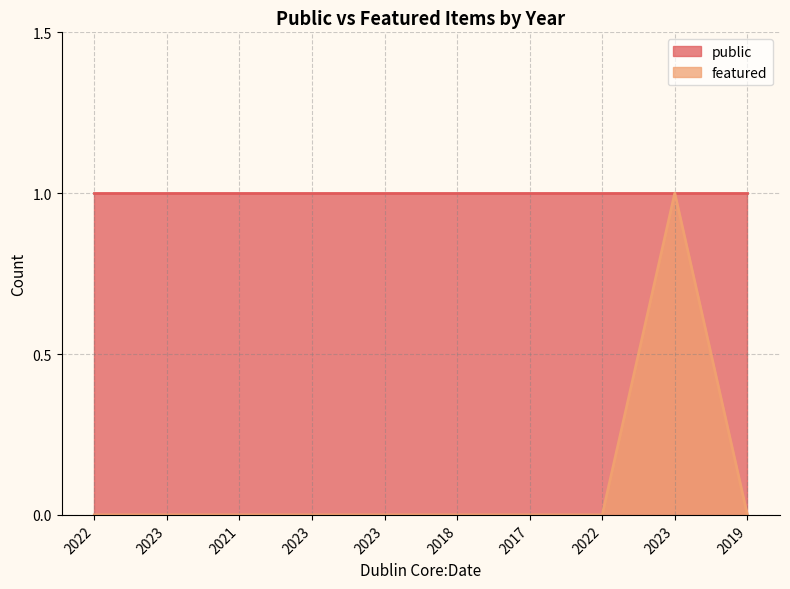

Rank the categories by value from highest to lowest.

2023, 2022, 2023, 2021, 2023, 2023, 2018, 2017, 2022, 2019